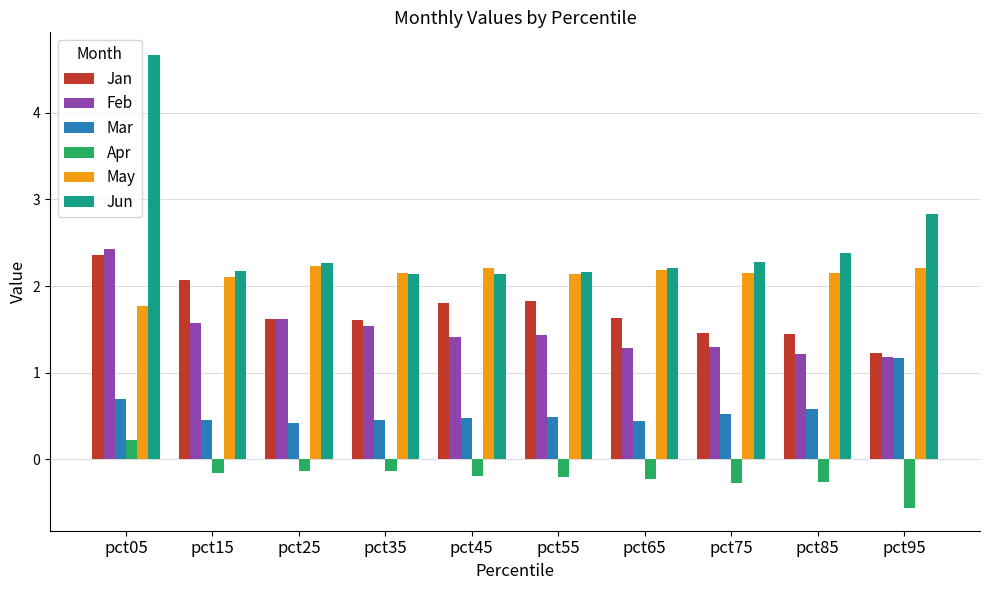

What value does the May series have at pct75?

2.2